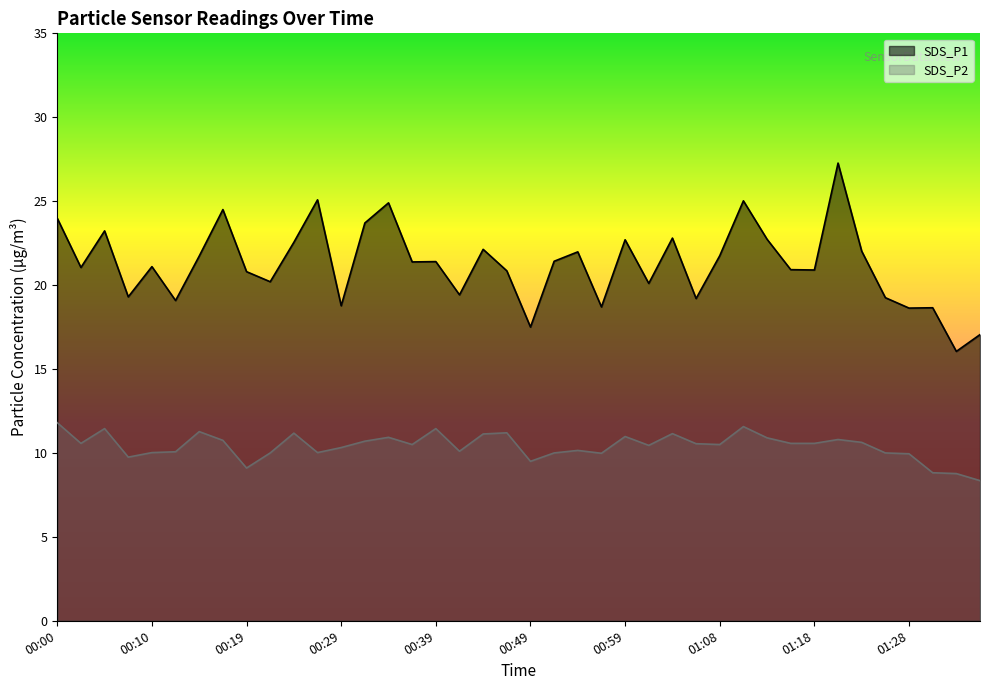

Is the value of SDS_P1 at 00:37 greater than the value of SDS_P2 at 01:13?

Yes